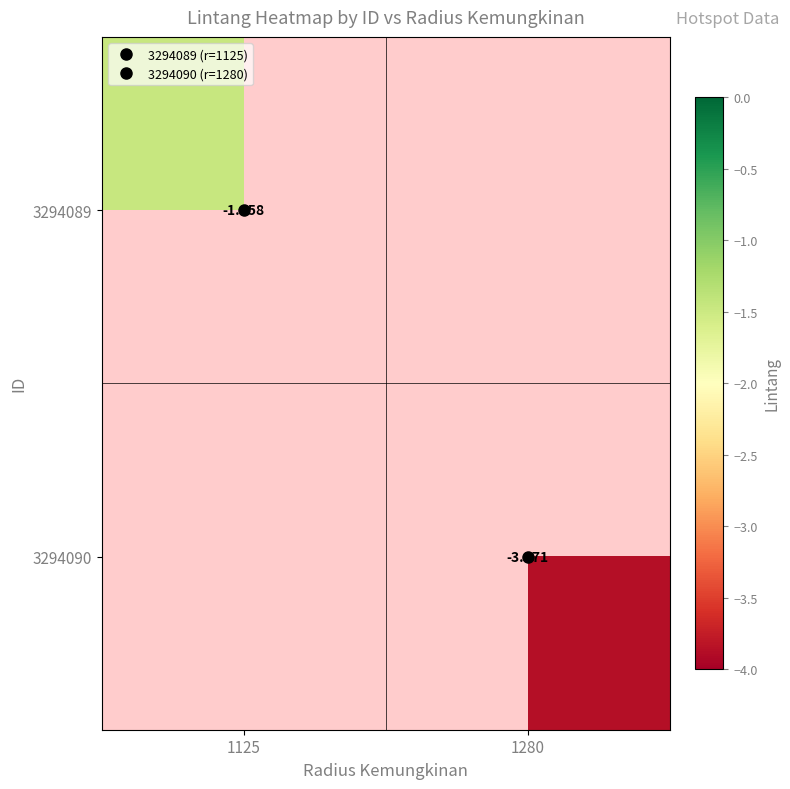

Rank the series by their maximum value, from highest to lowest.

3294089, 3294090